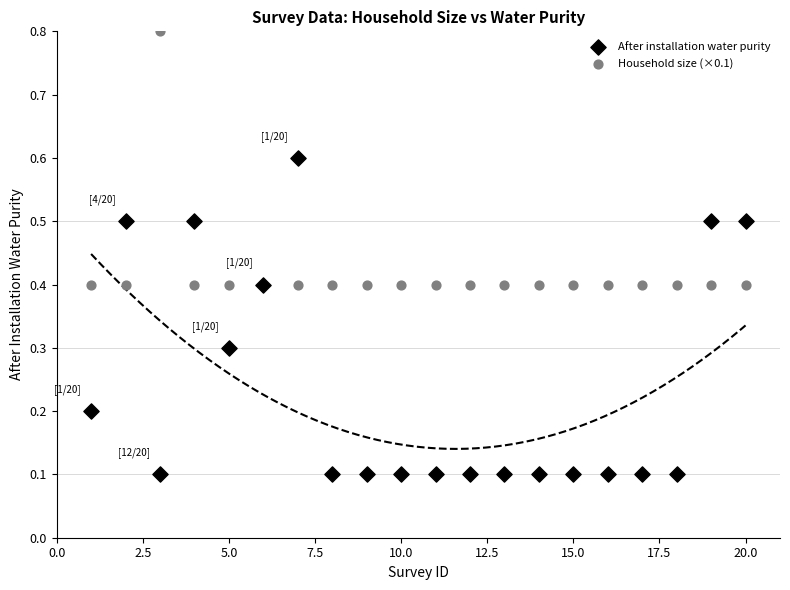

Which series reaches the minimum Y coordinate?

After installation water purity